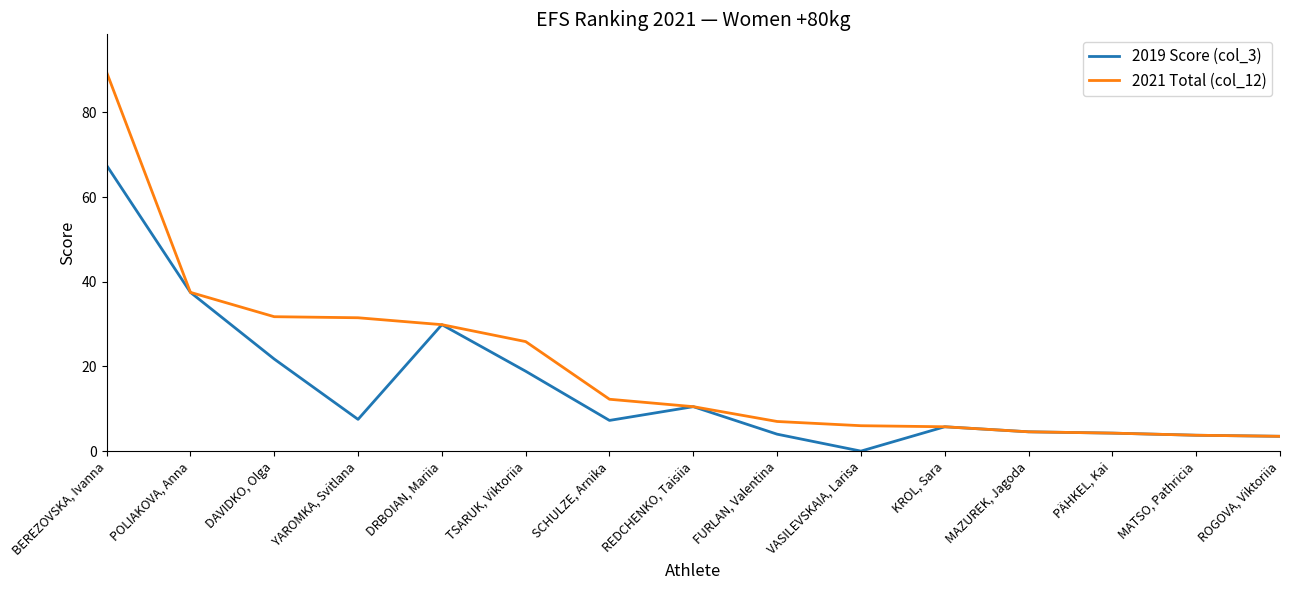

What is the total value across all series at ROGOVA, Viktoriia?

7.0